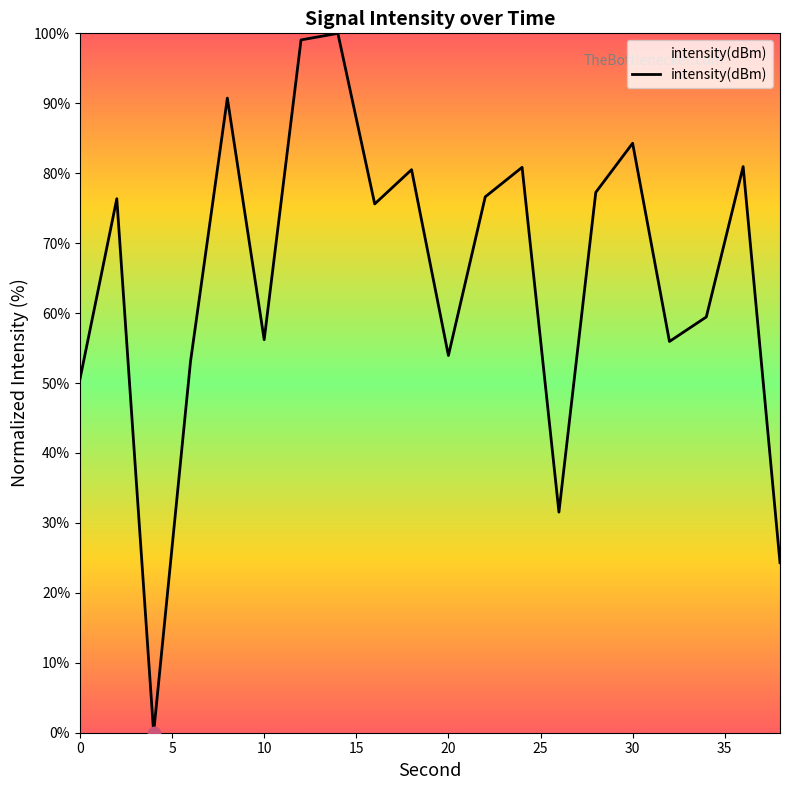

What is the maximum value shown in the chart?

100.0